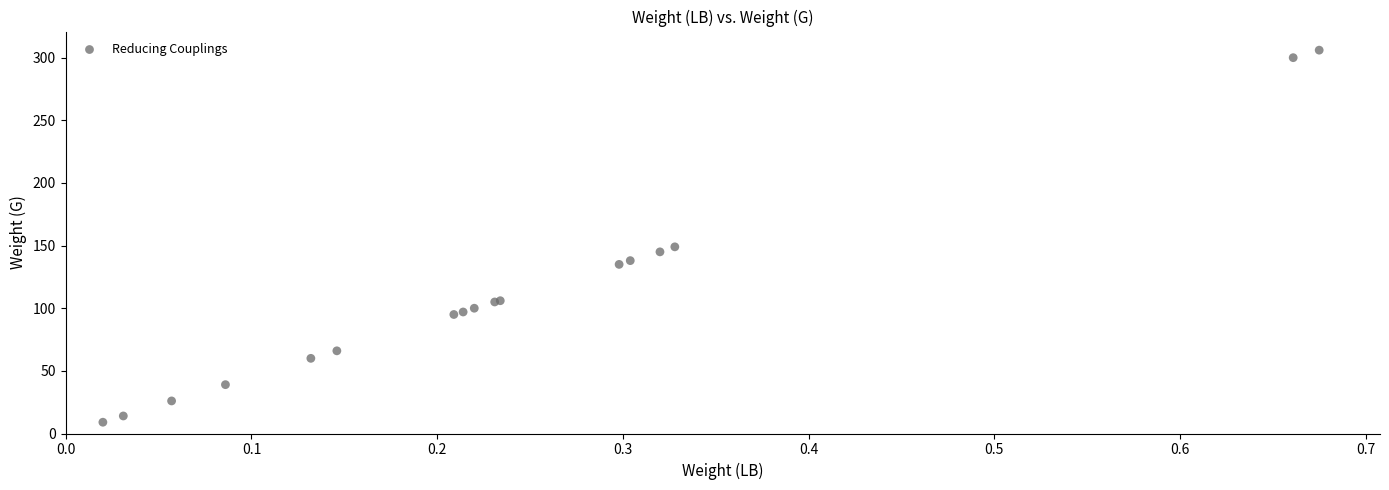

What Y value in the scatter plot is closest to 157?

149